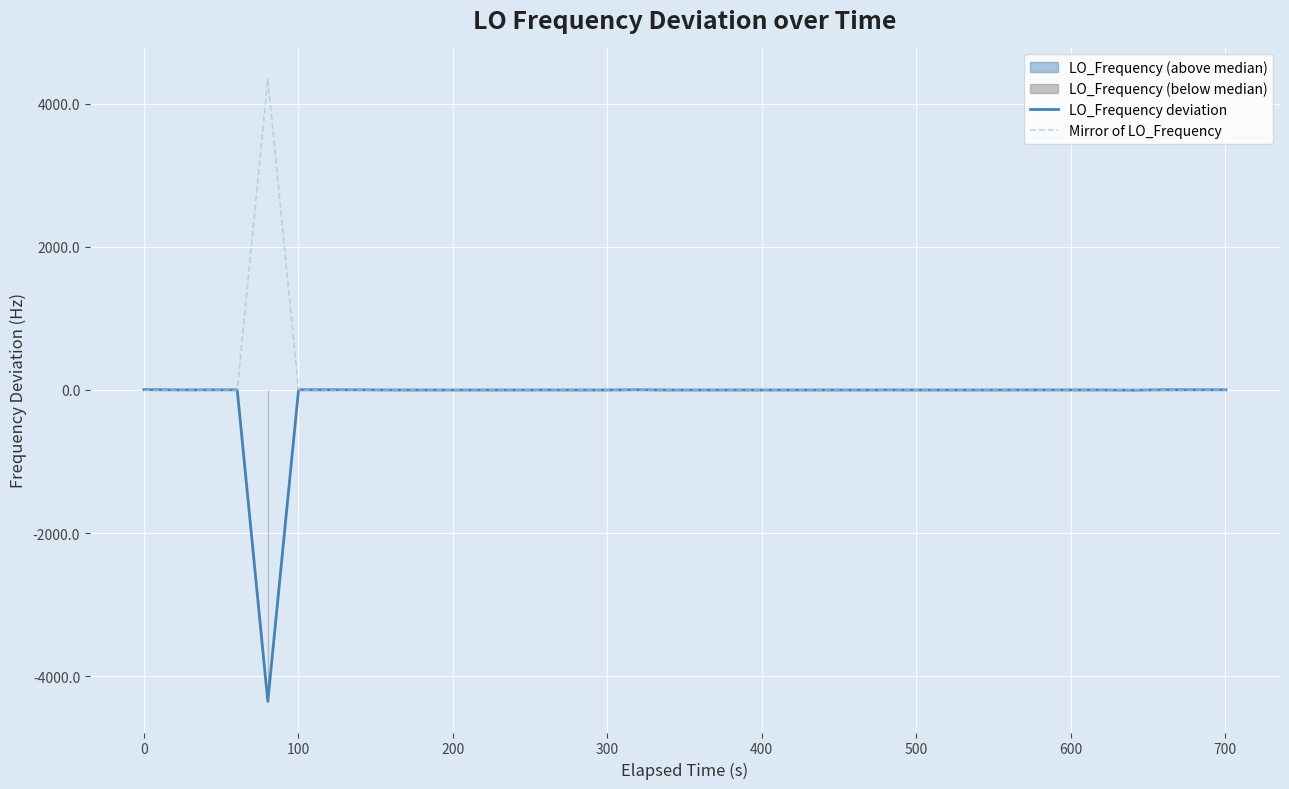

True or false: LO_Frequency deviation has a value of 2.5 at 800.

False